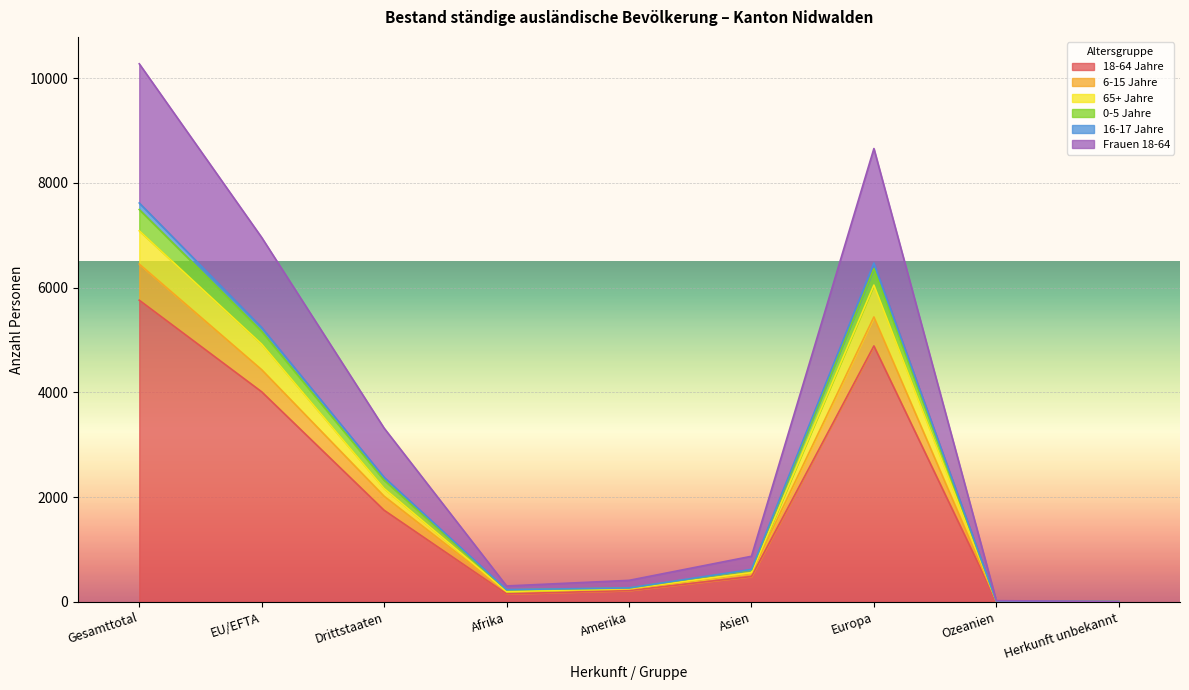

At which label does 18-64 Jahre reach its peak?

Gesamttotal